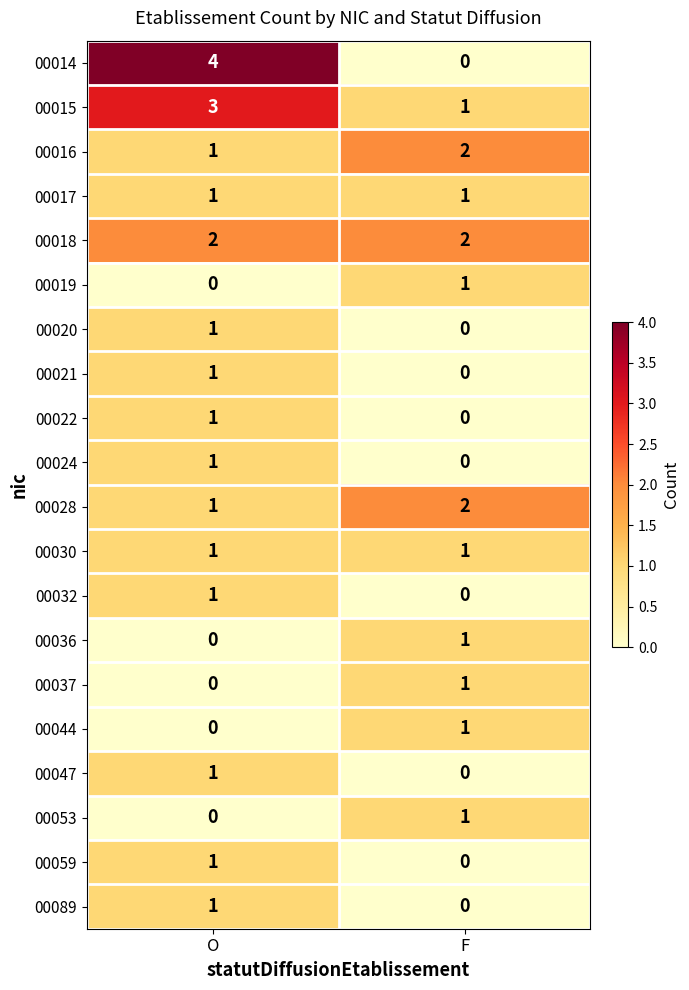

The value of 00053 at O is 1. True or false?

False